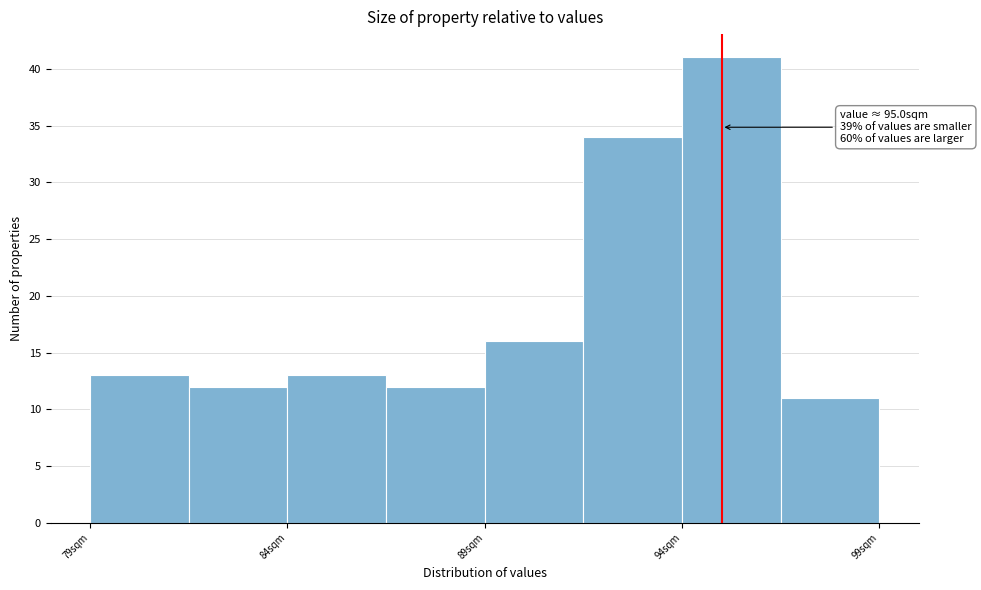

Which range on the x-axis has the tallest bar?

94.0 to 96.5